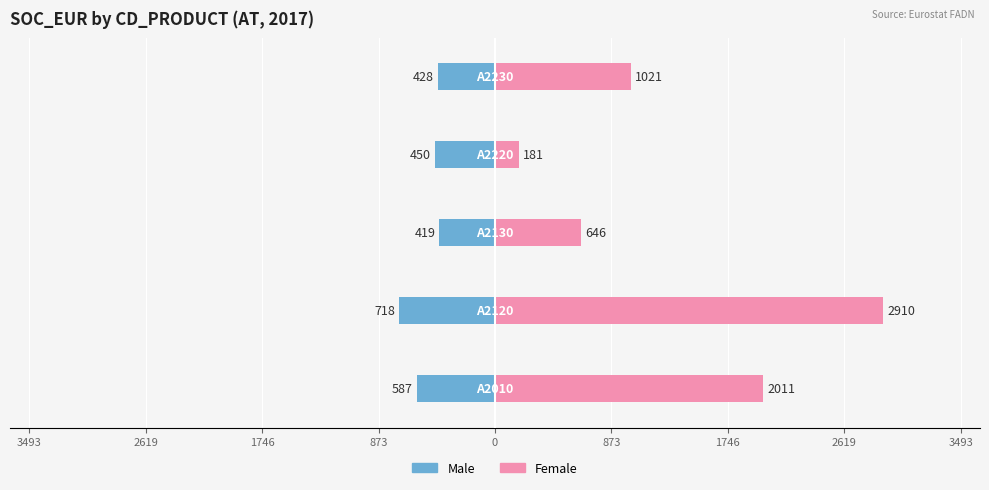

Reading left to right, list all the values displayed in this chart.

Male: 3493=-587.4	2619=-717.7	1746=-419.1	873=-450.2	0=-428.4
Female: 3493=2010.5	2619=2910.5	1746=645.8	873=180.8	0=1021.0